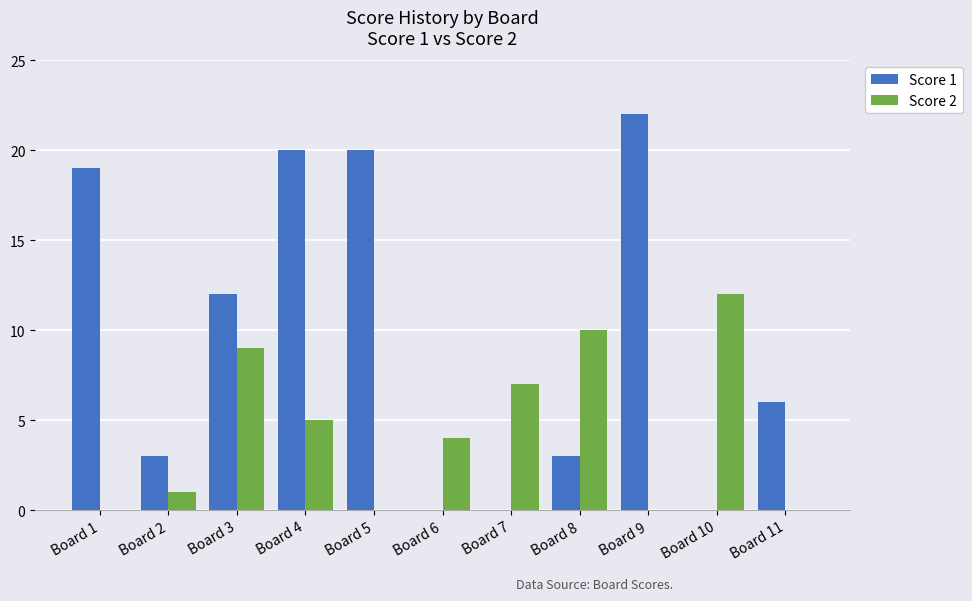

Is it true that Score 2 equals 14 at Board 8?

False